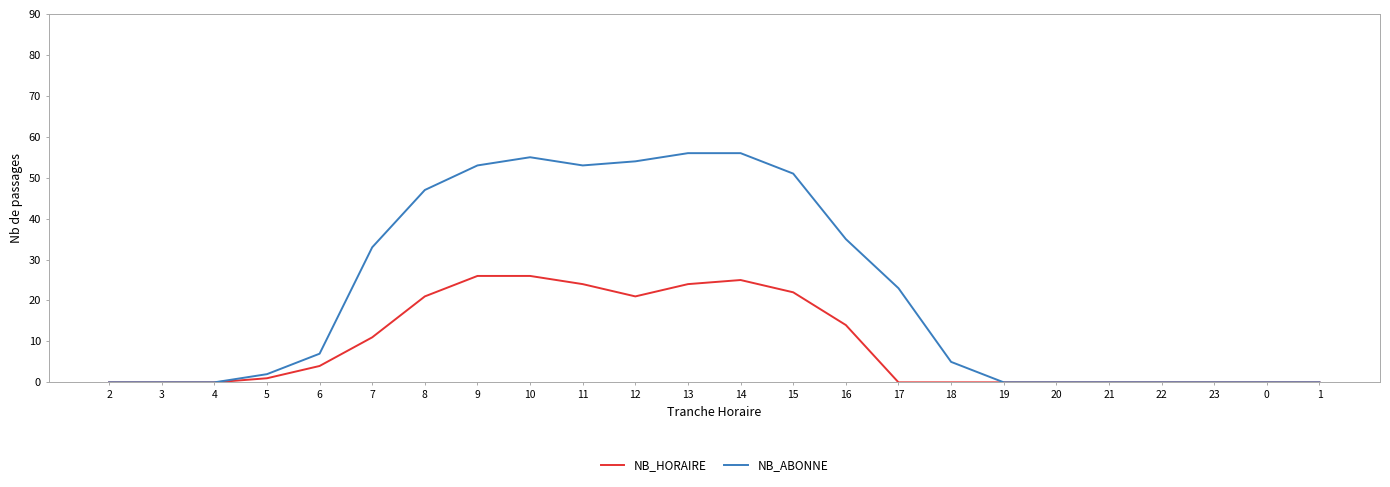

Which series has the largest total across all categories?

NB_ABONNE